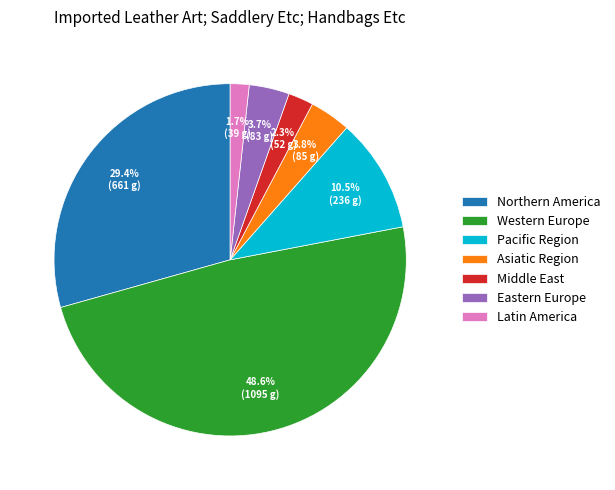

Is it true that Middle East is 8% of the pie?

False